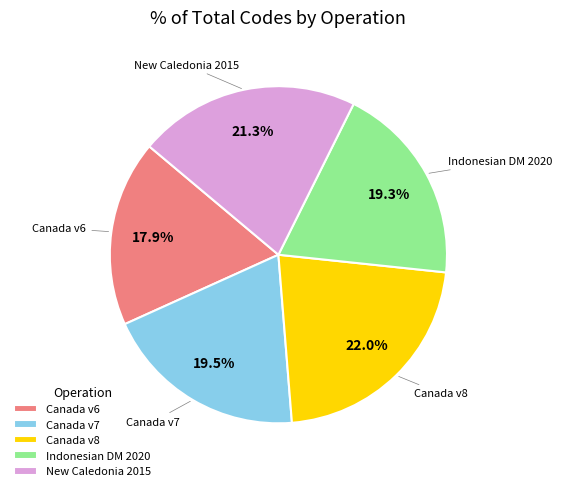

What percentage is NOT represented by New Caledonia 2015?

78.7%